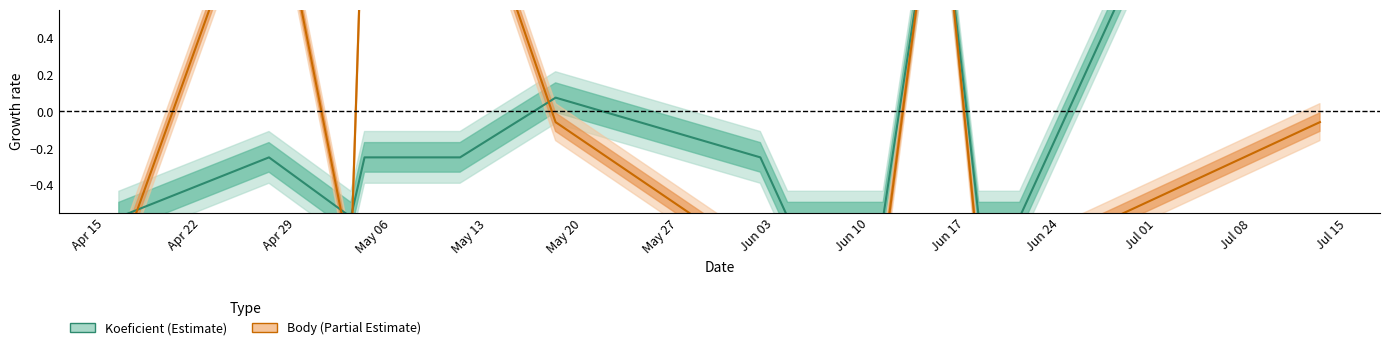

What is the highest value of the Body series?

1.4